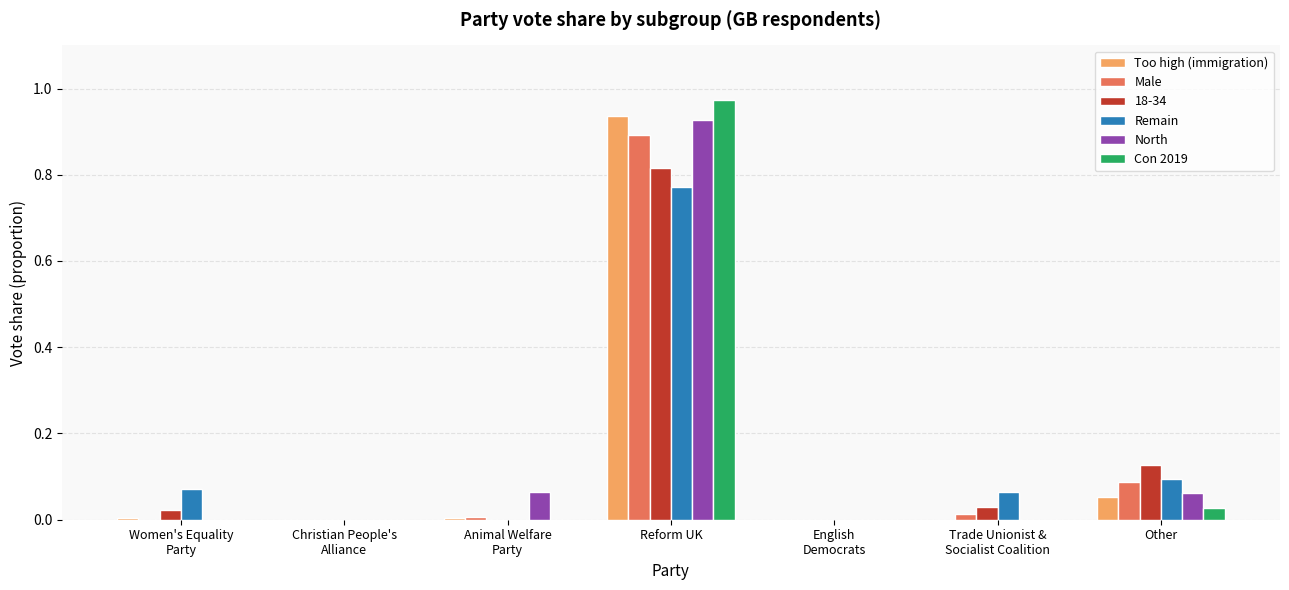

What is the sum of all North values?

1.1